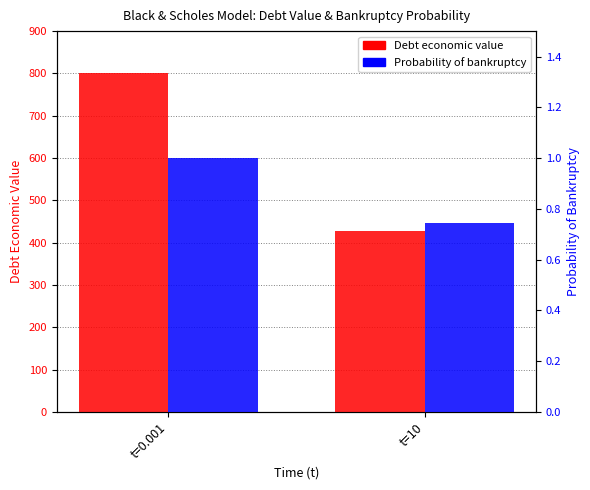

Reading left to right, extract all data points from this chart.

Debt economic value: t=0.001=800.0	t=10=427.0
Probability of bankruptcy: t=0.001=1.0	t=10=0.7